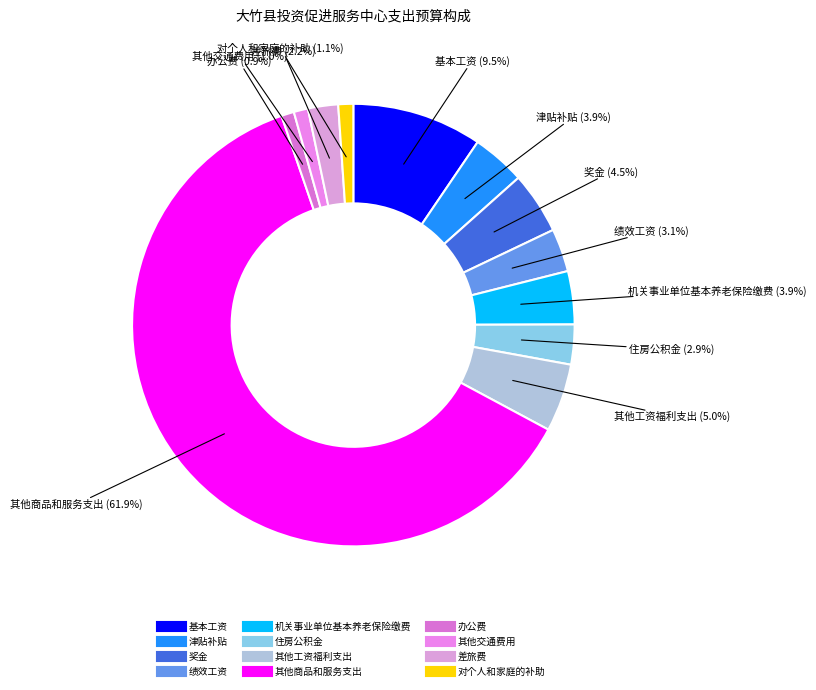

Does any single category account for the majority?

Yes